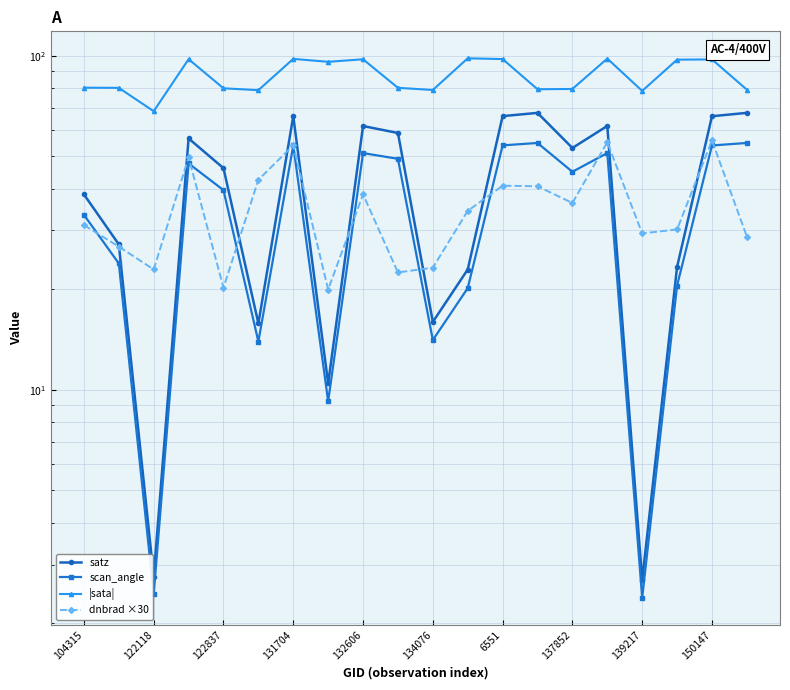

Is it true that satz equals 45.0 at 131704?

False